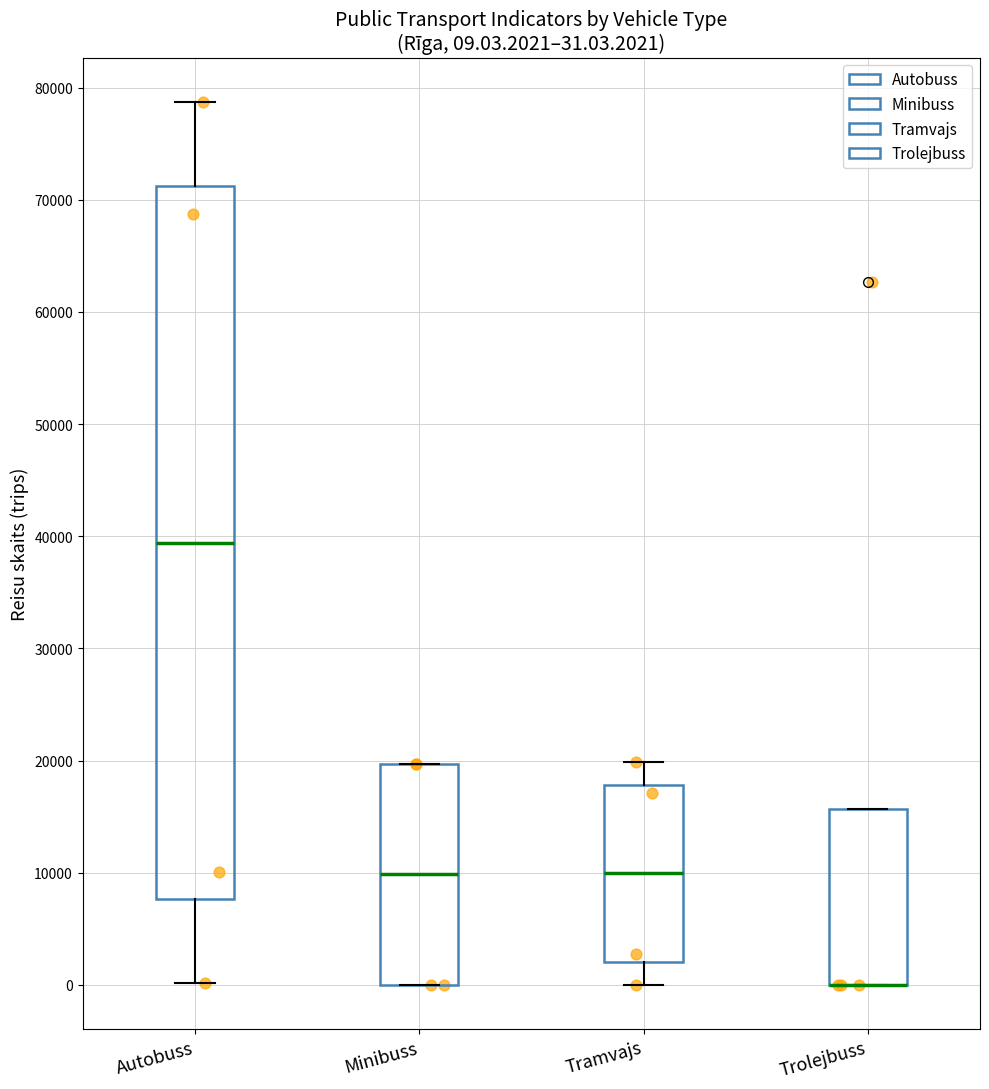

Comparing the boxes themselves (not the whiskers), which one is the tallest?

Autobuss